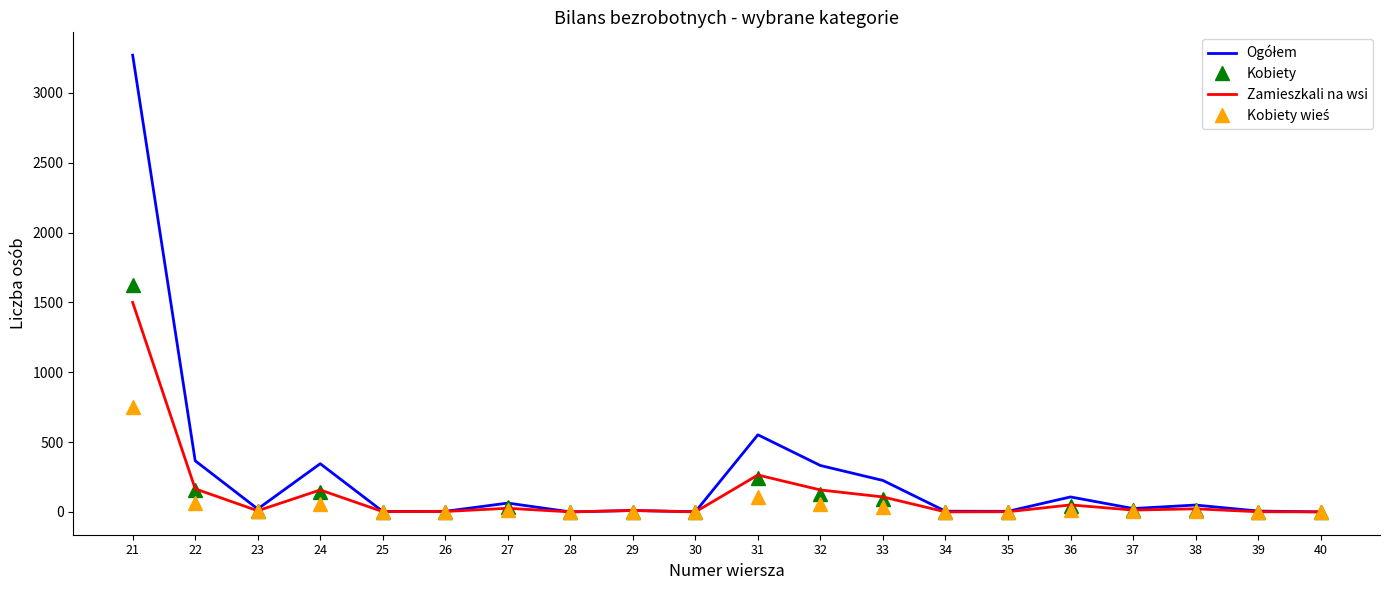

At which category is the sum across all series the highest?

21